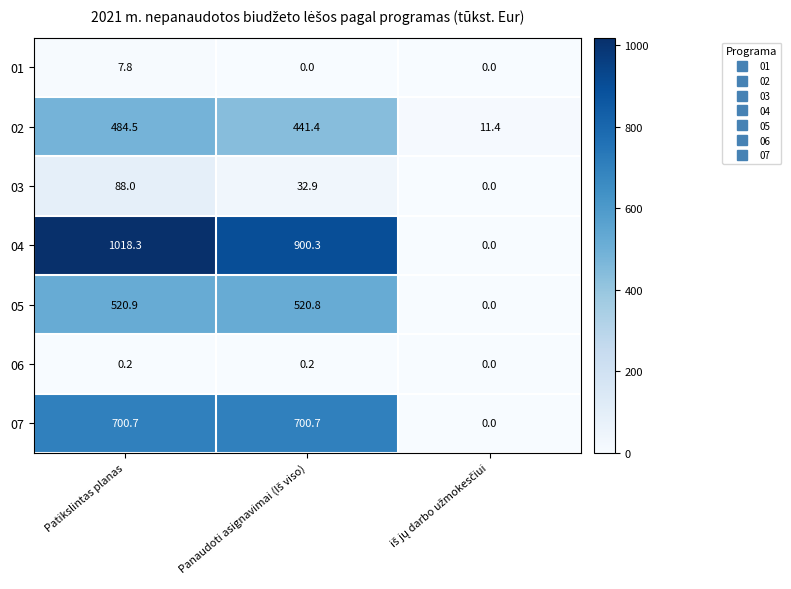

Count the 06 values in the range 0 to 1.

3